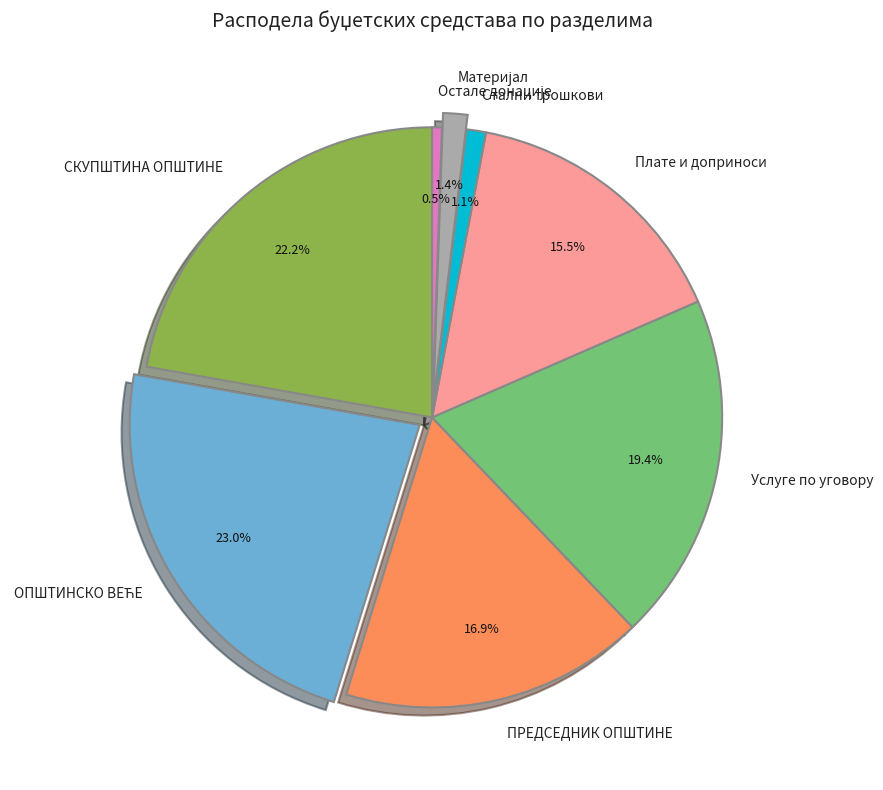

Count the number of slices in the pie.

8